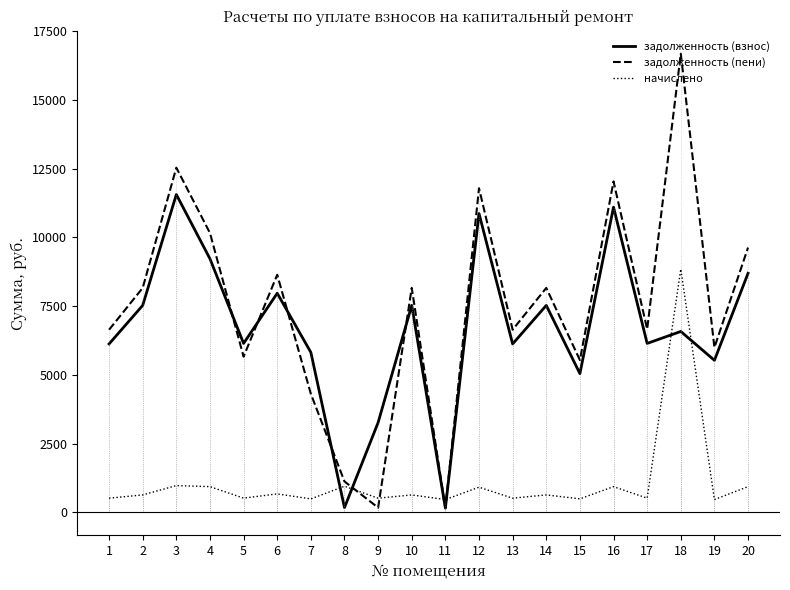

What is the difference between the задолженность (пени) values at 17 and 20?

2967.1